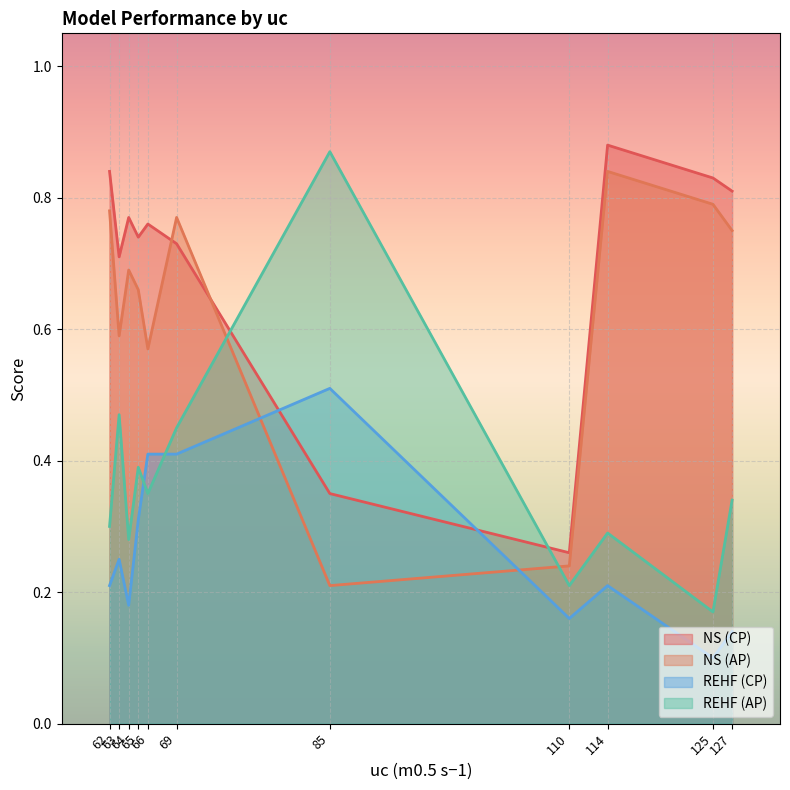

Which series has the largest range (max minus min)?

REHF (AP)